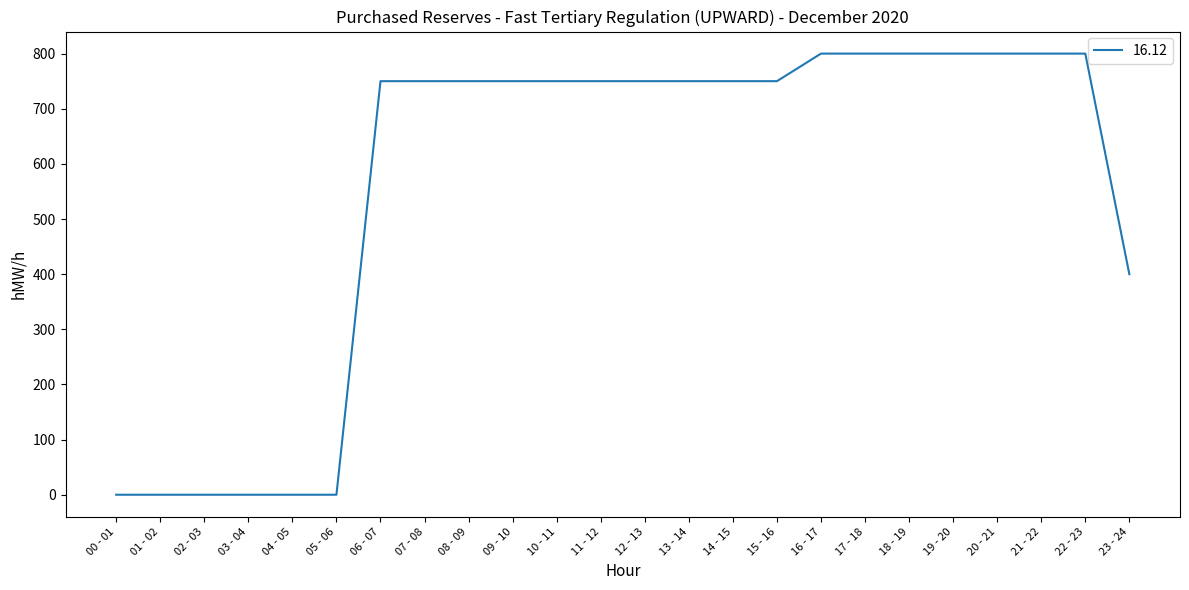

Which has a higher value, 17 - 18 or 13 - 14?

17 - 18